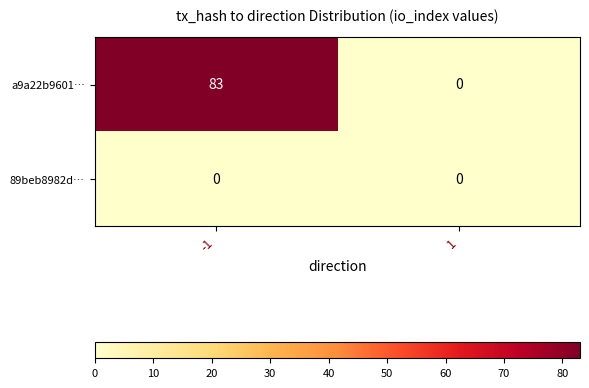

Reading left to right, extract all data points from this chart.

a9a22b9601…: 83	0
89beb8982d…: 0	0